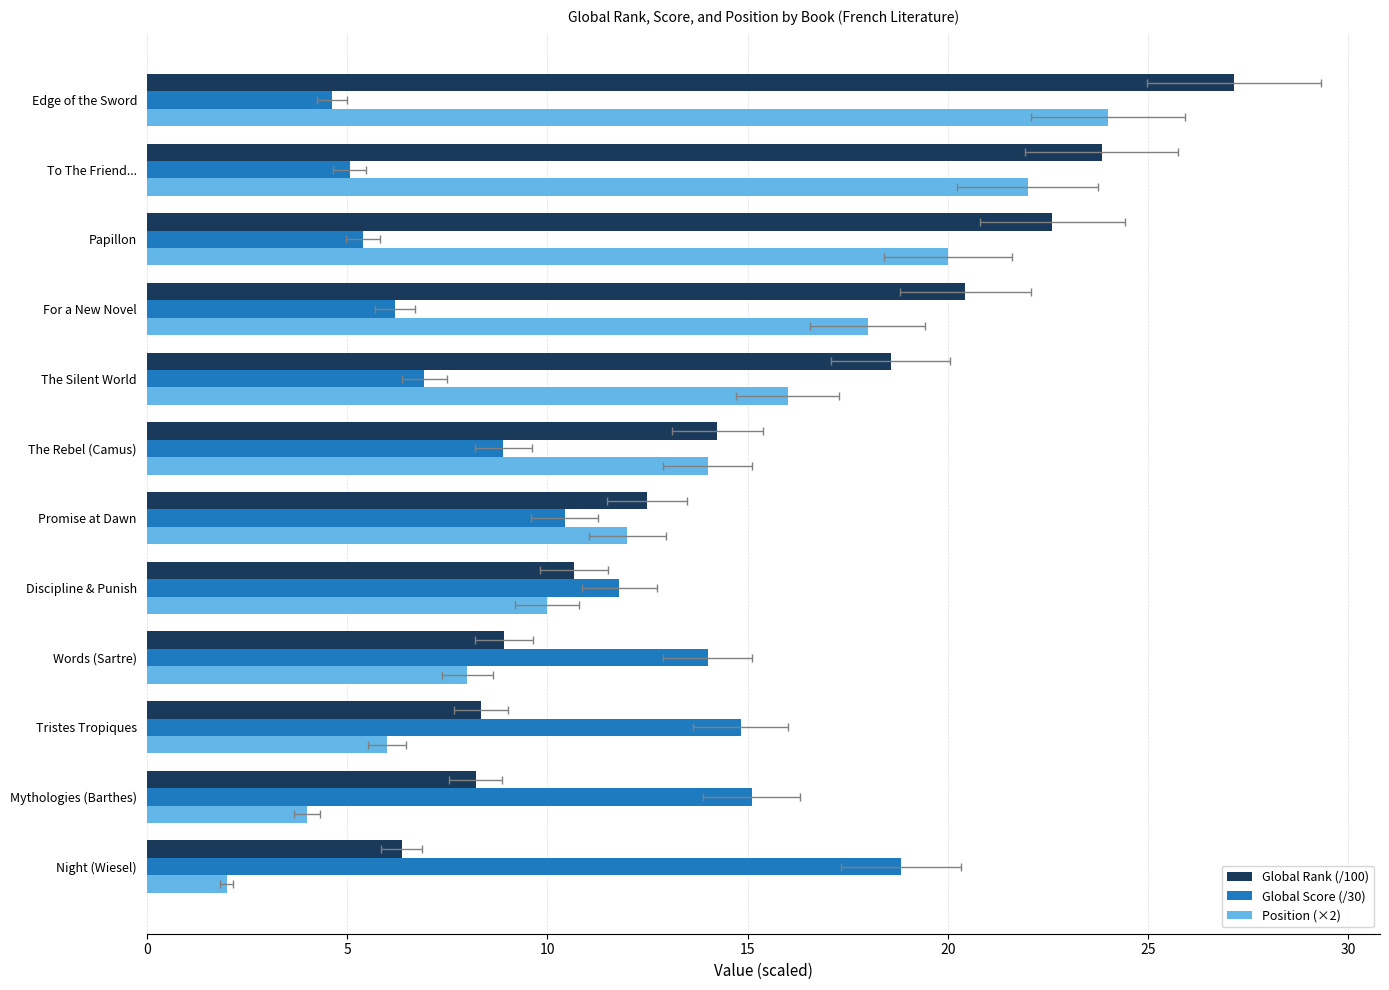

Reading right to left, what are all the values shown in this chart?

Global Rank (/100): 27.1	23.8	22.6	20.4	18.6	14.2	12.5	10.7	8.9	8.3	8.2	6.4
Global Score (/30): 4.6	5.1	5.4	6.2	6.9	8.9	10.4	11.8	14.0	14.8	15.1	18.8
Position (×2): 24.0	22.0	20.0	18.0	16.0	14.0	12.0	10.0	8.0	6.0	4.0	2.0